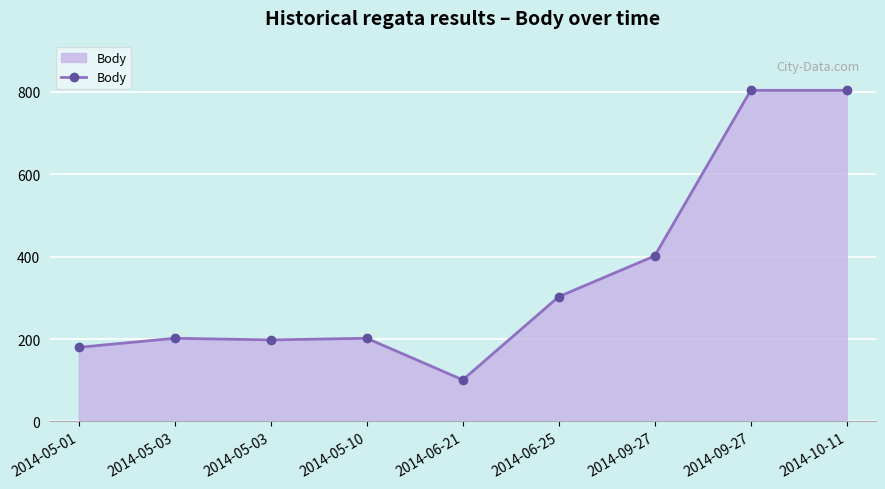

How many categories are shown in the chart?

9